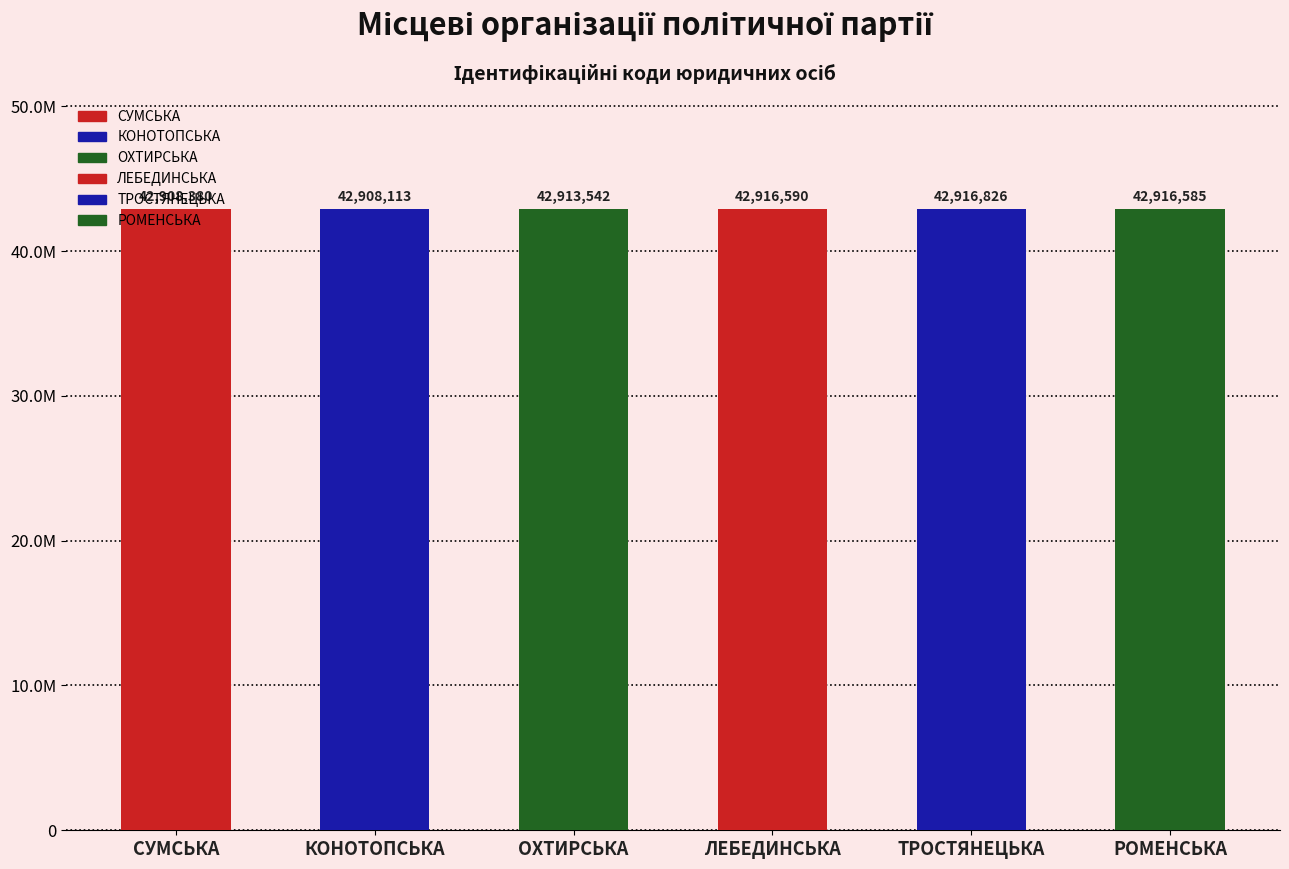

At which category does the chart reach its minimum across all series?

КОНОТОПСЬКА